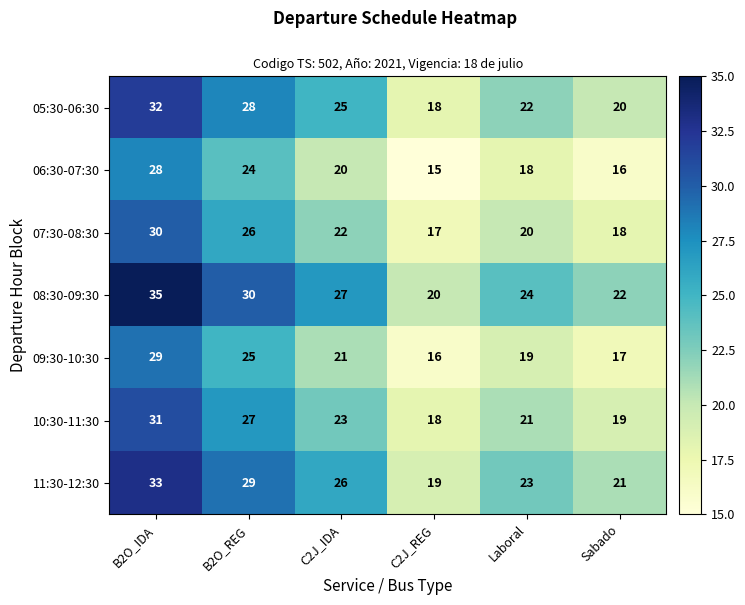

Which series has the largest range (max minus min)?

08:30-09:30